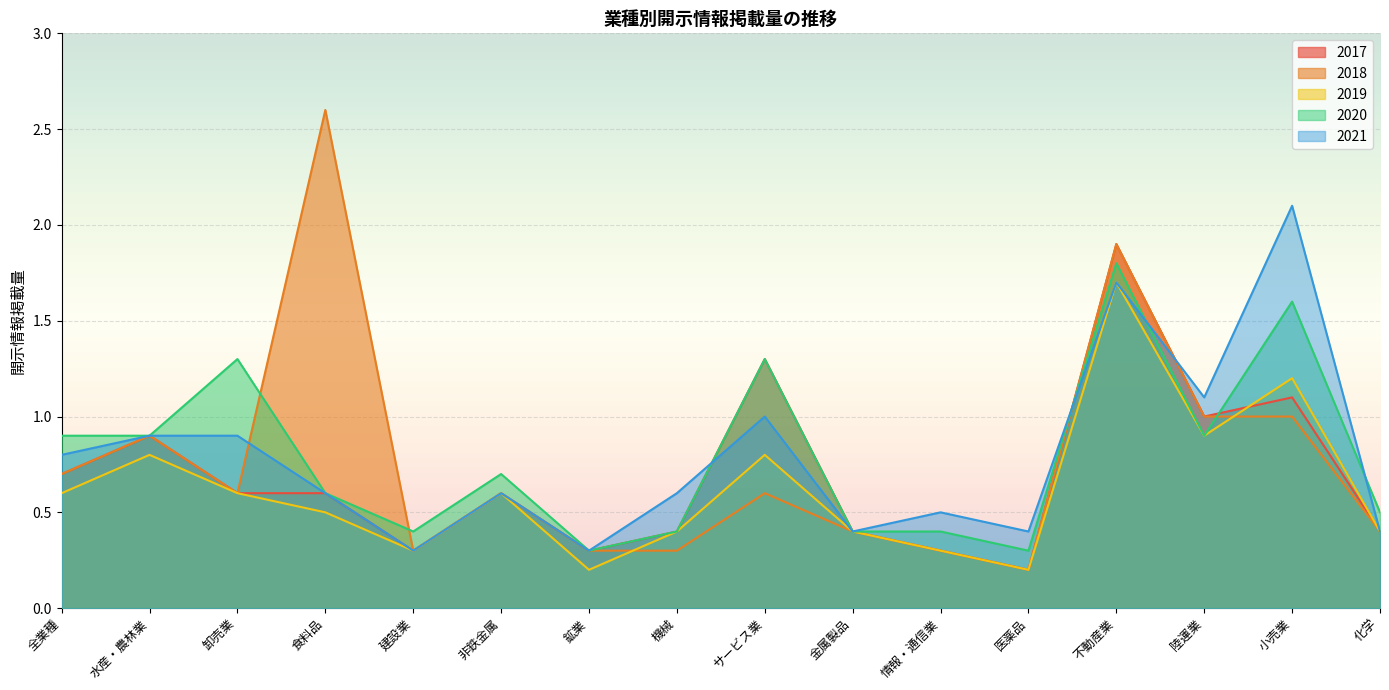

Rank the categories by 2018 value from highest to lowest.

食料品, 不動産業, 陸運業, 小売業, 水産・農林業, 全業種, 卸売業, 非鉄金属, サービス業, 金属製品, 化学, 建設業, 鉱業, 機械, 情報・通信業, 医薬品